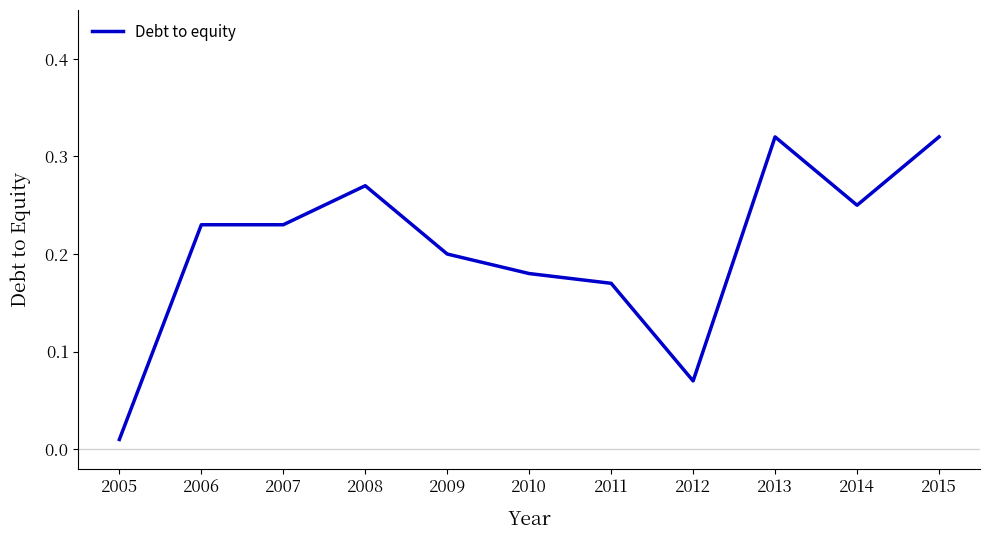

Is it true that the value at 2010 is 0.3?

False